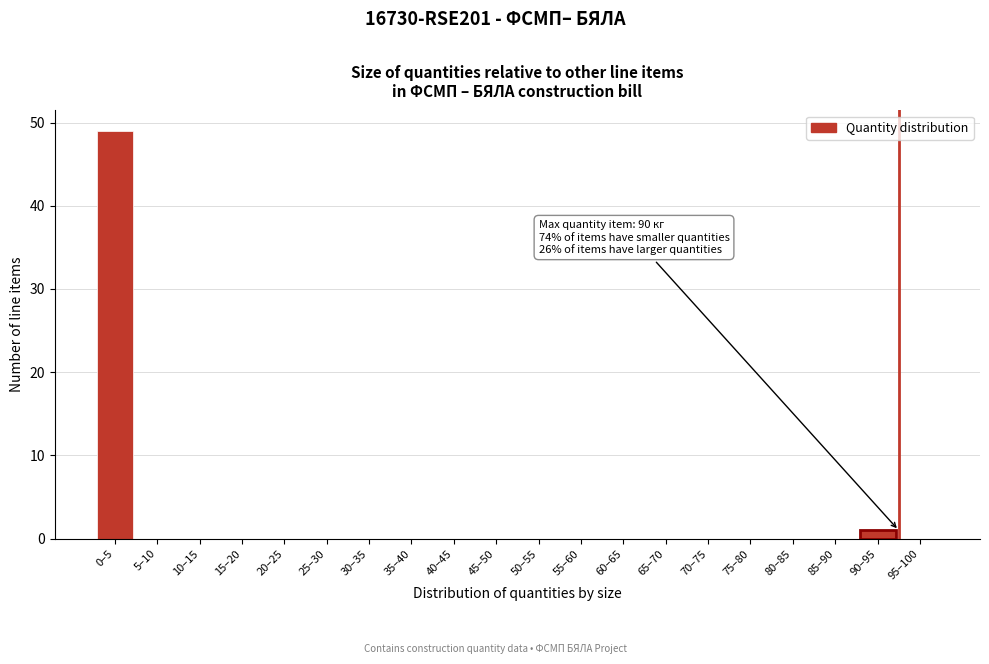

Reading left to right, what are all the values shown in this chart?

0–5=49	5–10=0	10–15=0	15–20=0	20–25=0	25–30=0	30–35=0	35–40=0	40–45=0	45–50=0	50–55=0	55–60=0	60–65=0	65–70=0	70–75=0	75–80=0	80–85=0	85–90=0	90–95=1	95–100=0